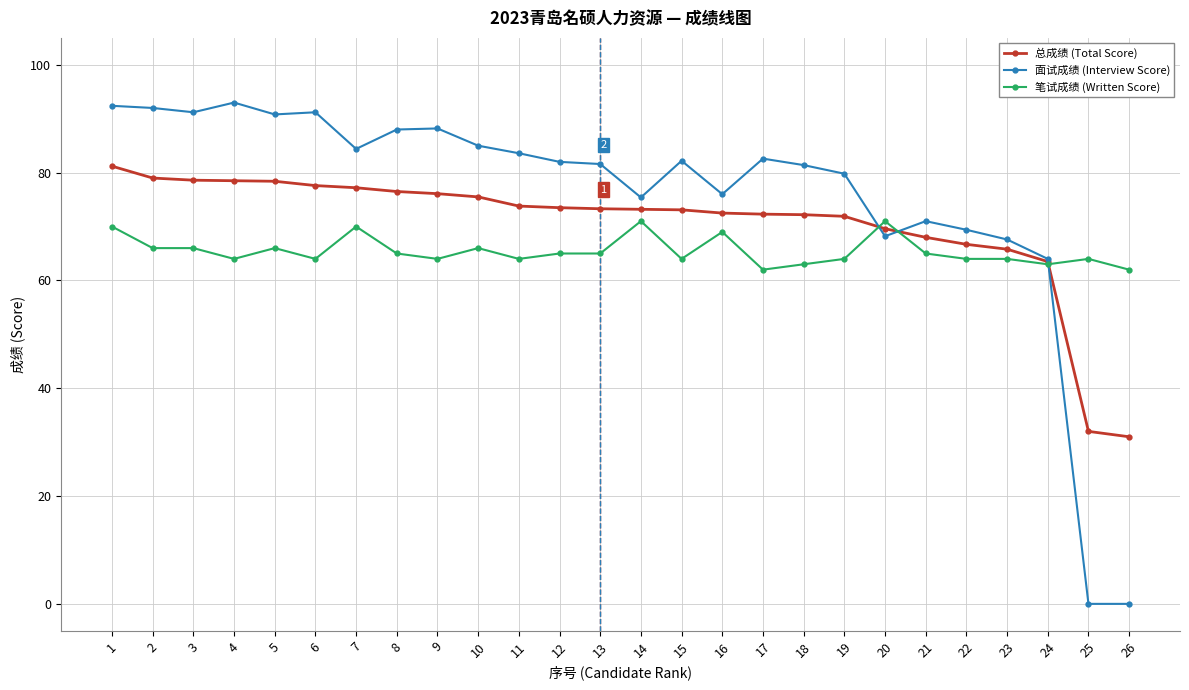

What is the total value across all series at 18?

216.6